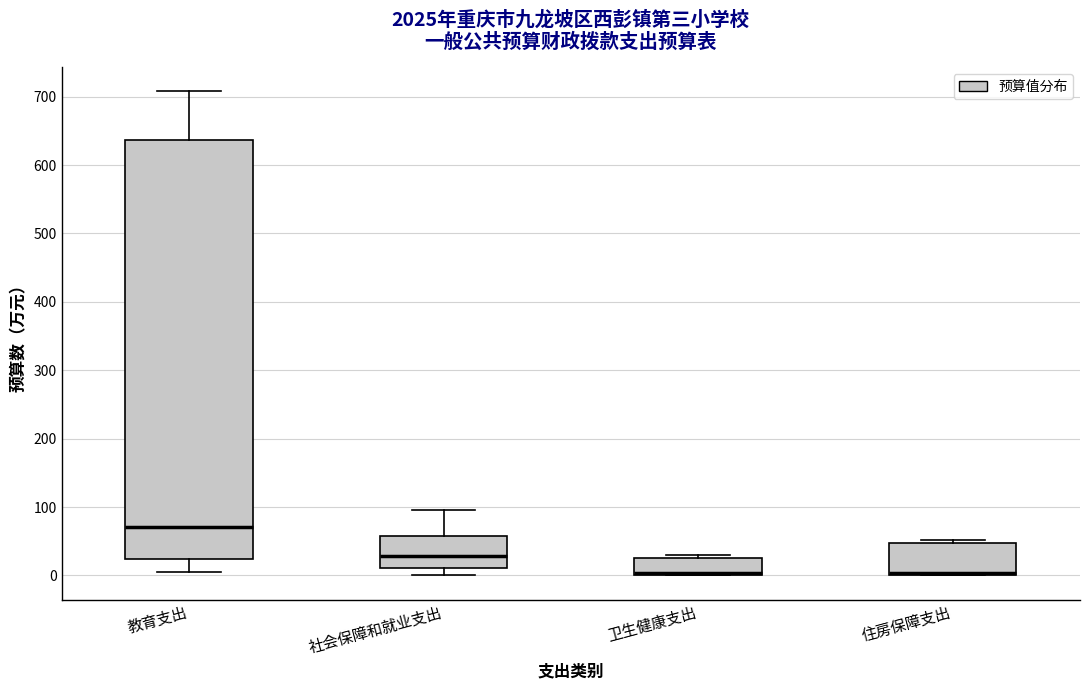

Reading left to right, transcribe this box plot: for each box, give where its median line is, the range the box spans, and where its two whiskers end, as read against the y-axis. The values are not printed on the chart, so give them approximately, as read against the axis.

教育支出: median 70, box 20 to 640, whiskers 10 to 710
社会保障和就业支出: median 30, box 10 to 60, whiskers 0 to 100
卫生健康支出: median 0 (just above the box's lower edge), box 0 to 30, whiskers 0 to 30 (just above the box's upper edge)
住房保障支出: median 0 (just above the box's lower edge), box 0 to 50, whiskers 0 to 50 (just above the box's upper edge)